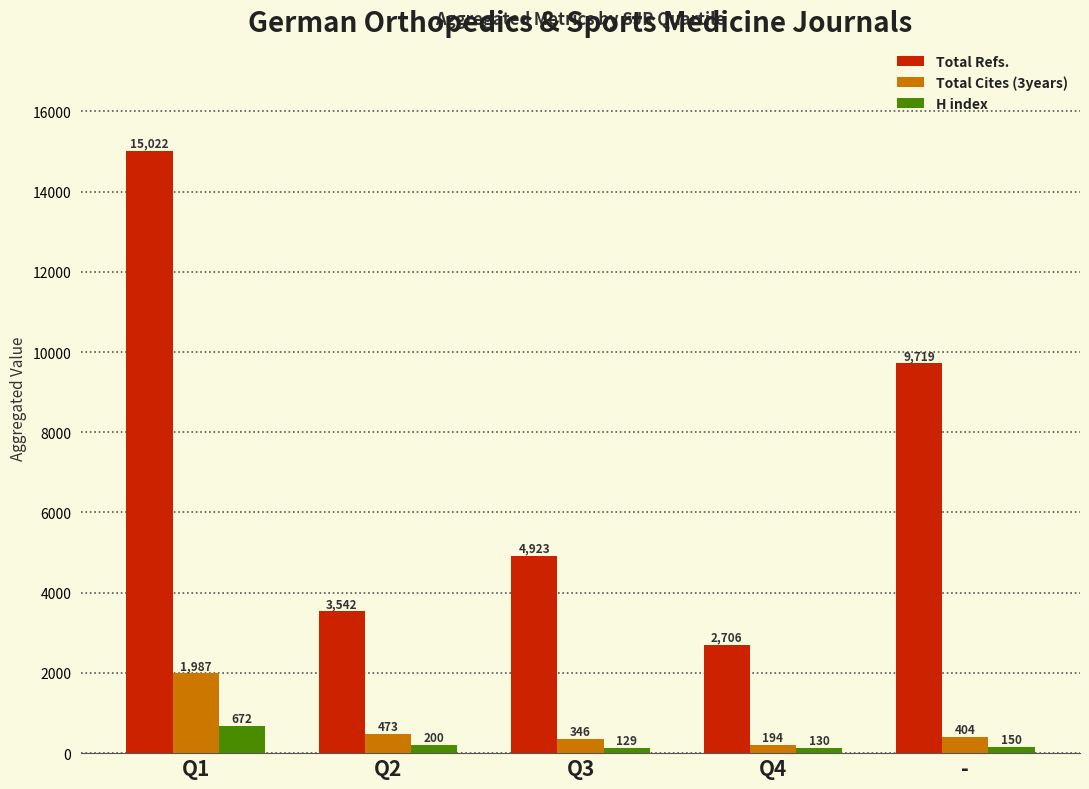

What is the value of the Total Refs. bar at the 2nd from the left?

3542